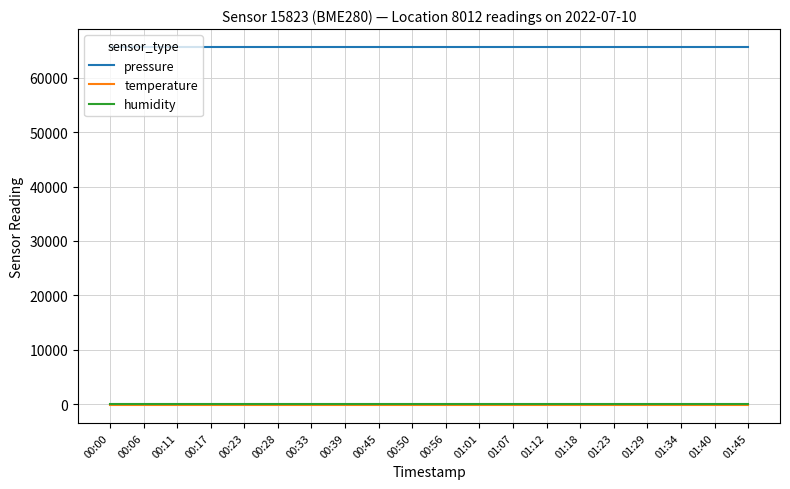

Is the value of humidity at 00:11 greater than the value of pressure at 00:39?

No